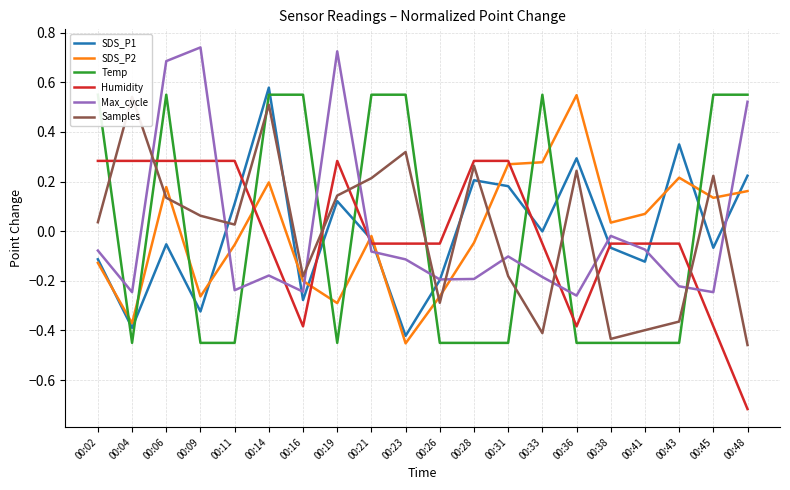

Where does the SDS_P1 series first go above 0?

00:11